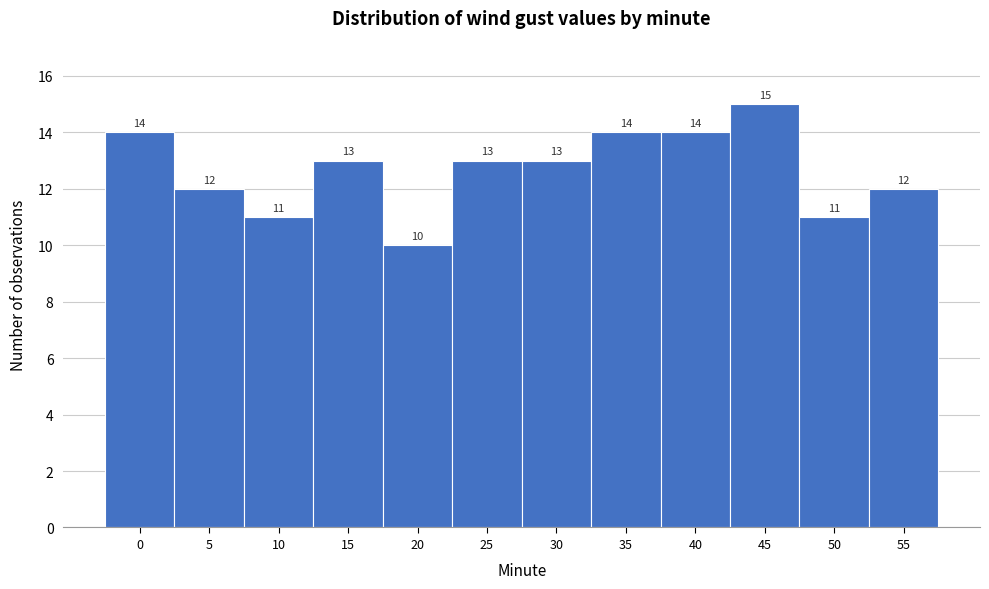

Reading right to left, list all the values displayed in this chart.

12	11	15	14	14	13	13	10	13	11	12	14